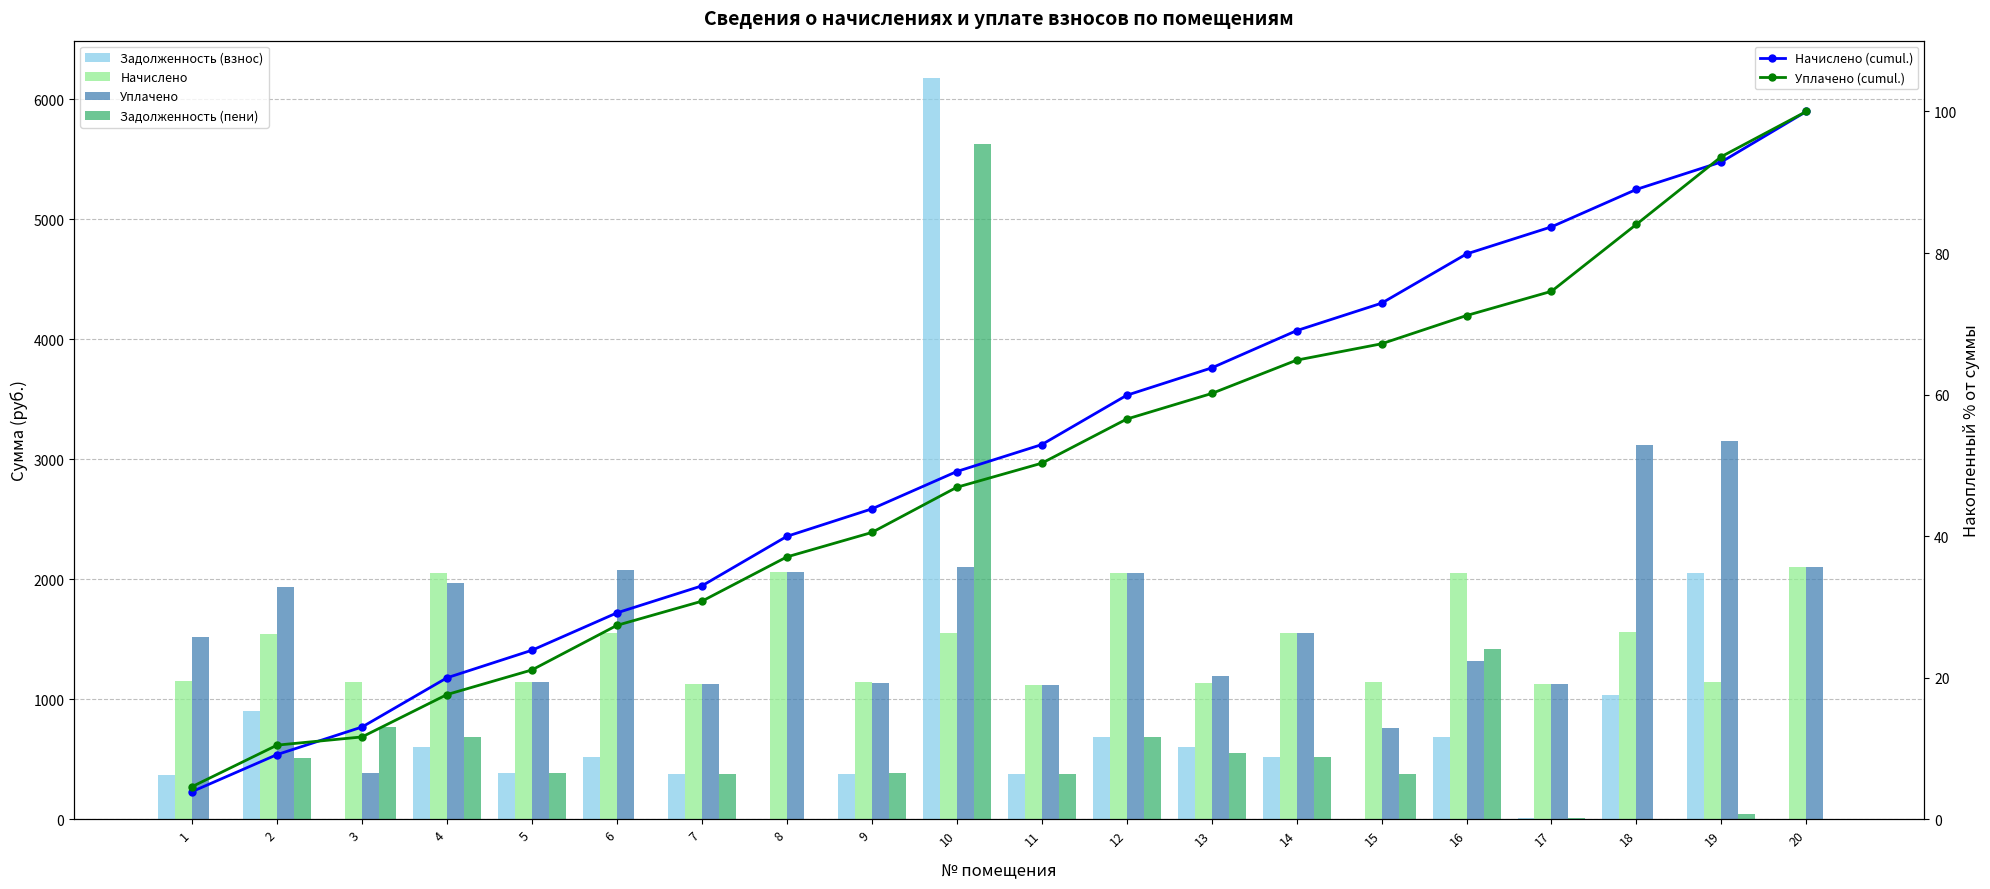

At which label is Начислено (cumul.) closest to 51?

10